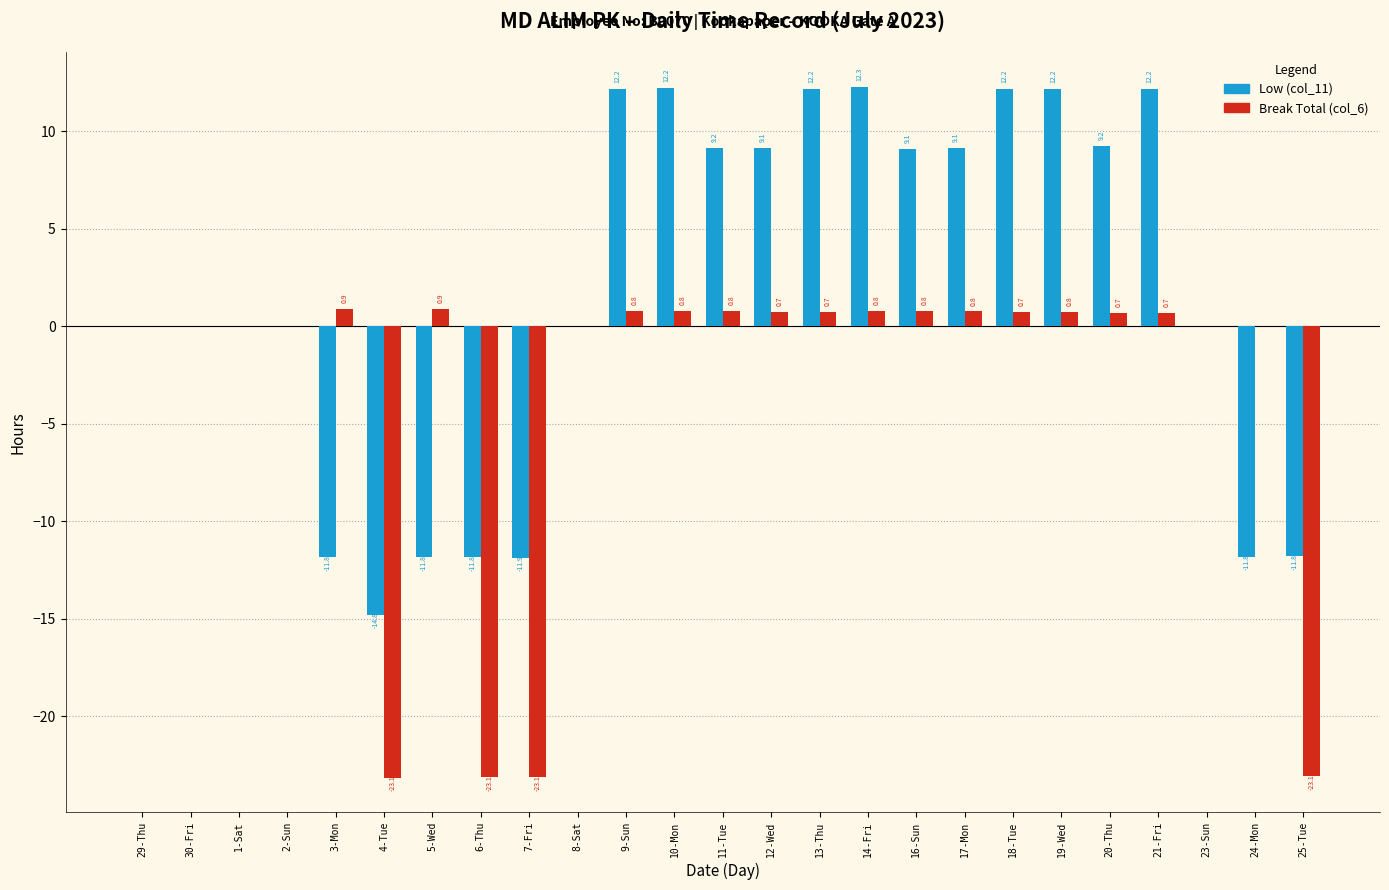

What value does the Low (col_11) series have at 19-Wed?

12.2